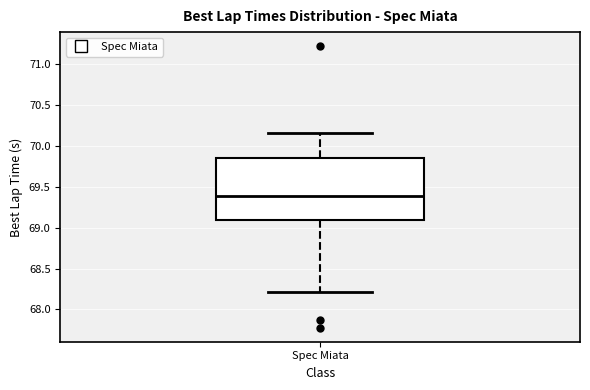

Read this box plot against the y-axis: the position of the median line, the range covered by the box, and the ends of both whiskers. The values are not printed on the chart, so give them approximately, as read against the axis.

median 69.40, box 69.10 to 69.85, whiskers 68.20 to 70.15